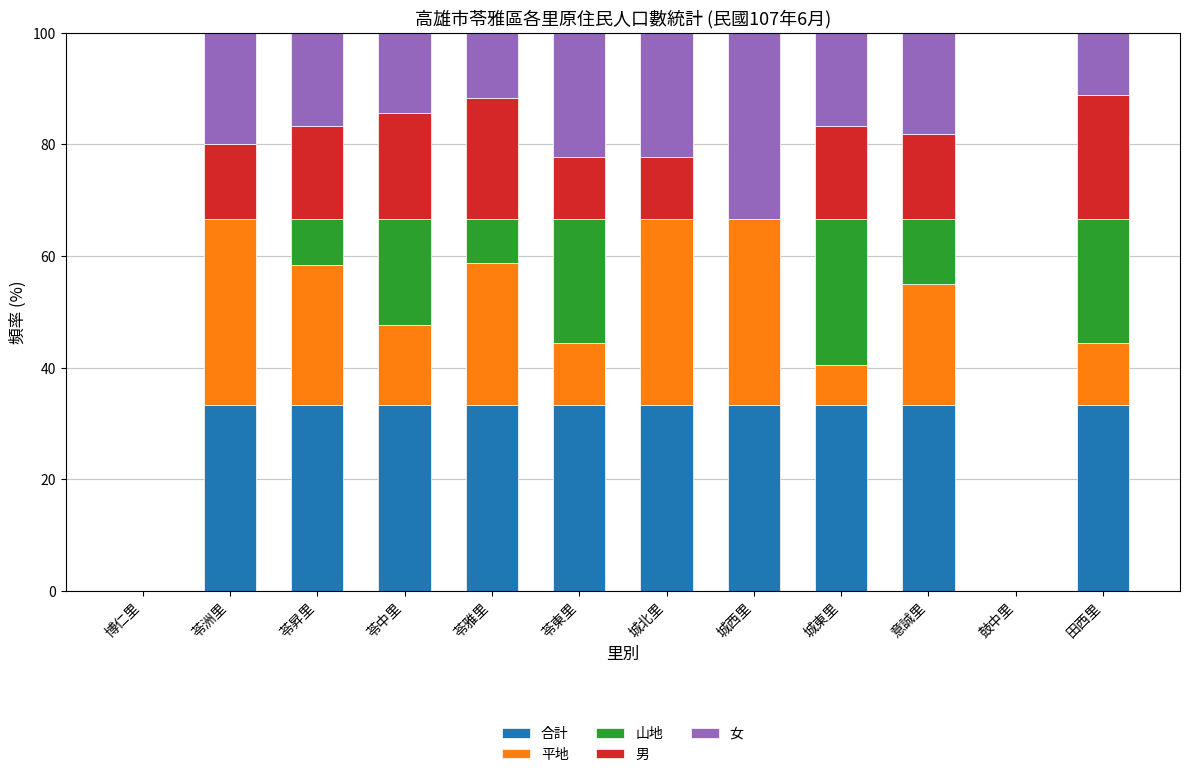

The value of 合計 at 博仁里 is 17.0. True or false?

False